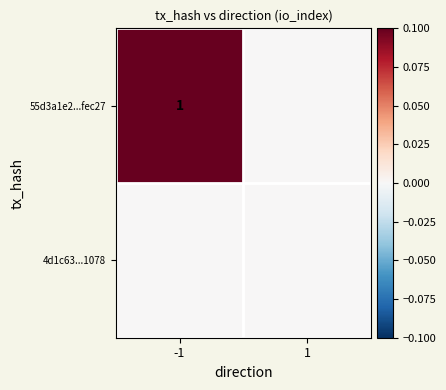

What is the greatest value displayed?

1